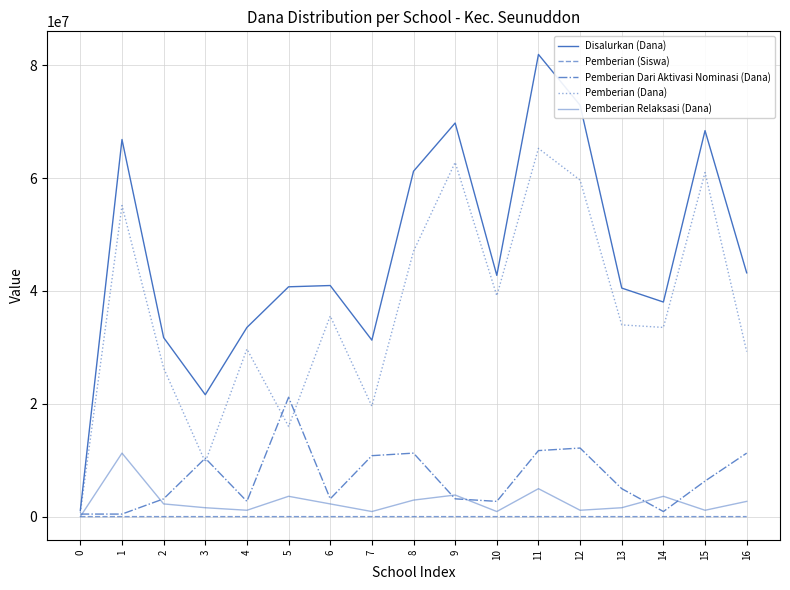

True or false: Pemberian (Dana) and Pemberian (Siswa) intersect in this chart.

False